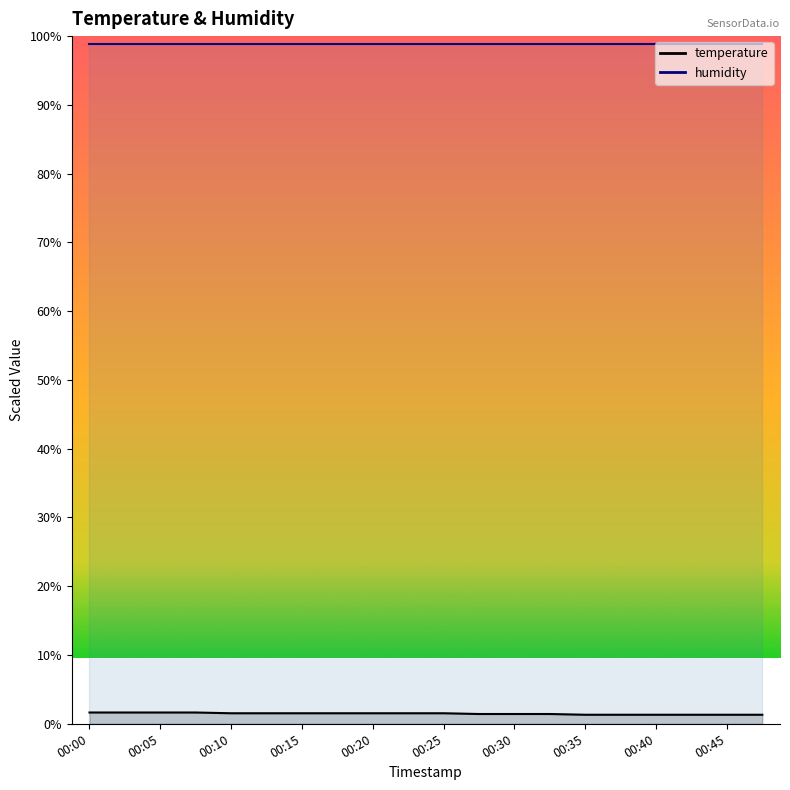

Which label corresponds to the largest value in the chart?

00:00